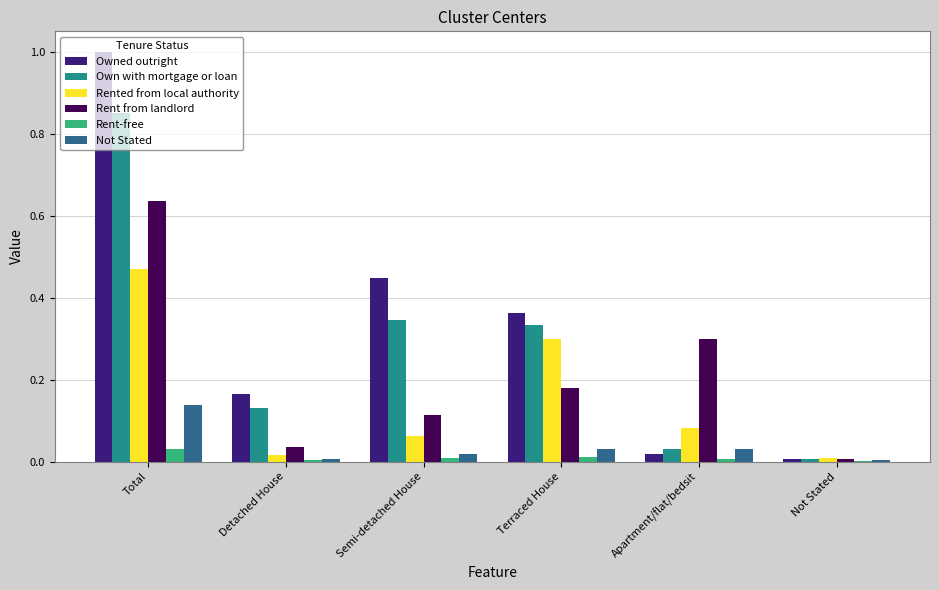

Which series has the largest total across all categories?

Owned outright